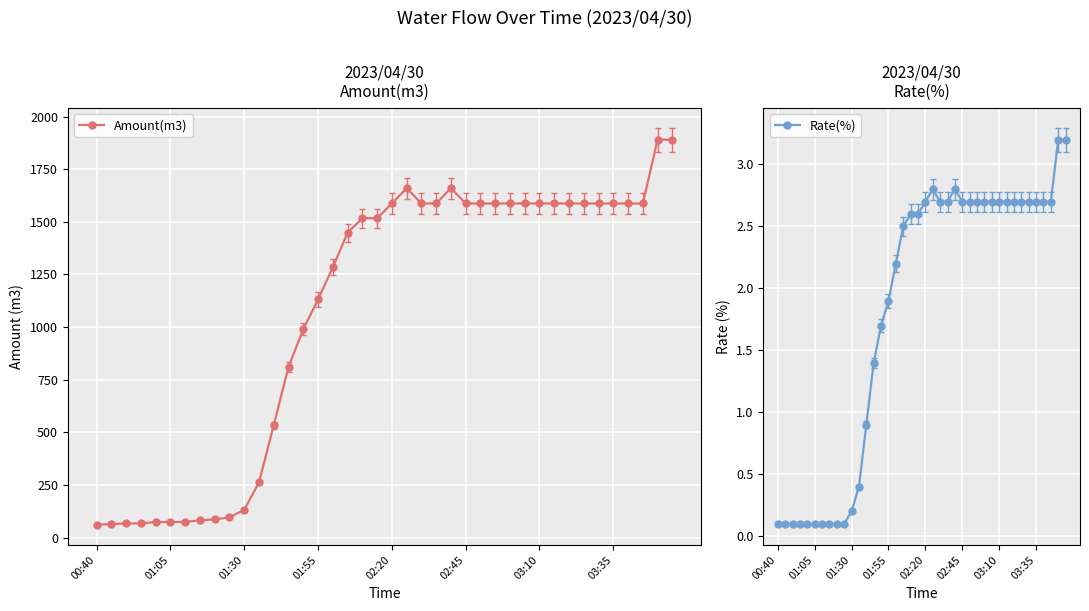

What are all the series names shown in the legend?

Amount(m3), Rate(%)